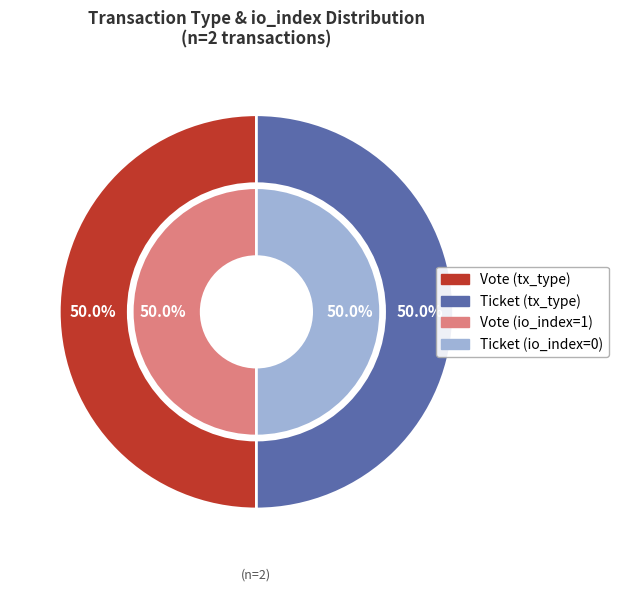

Which category has the smallest portion of the pie?

Ticket (io_index=0)